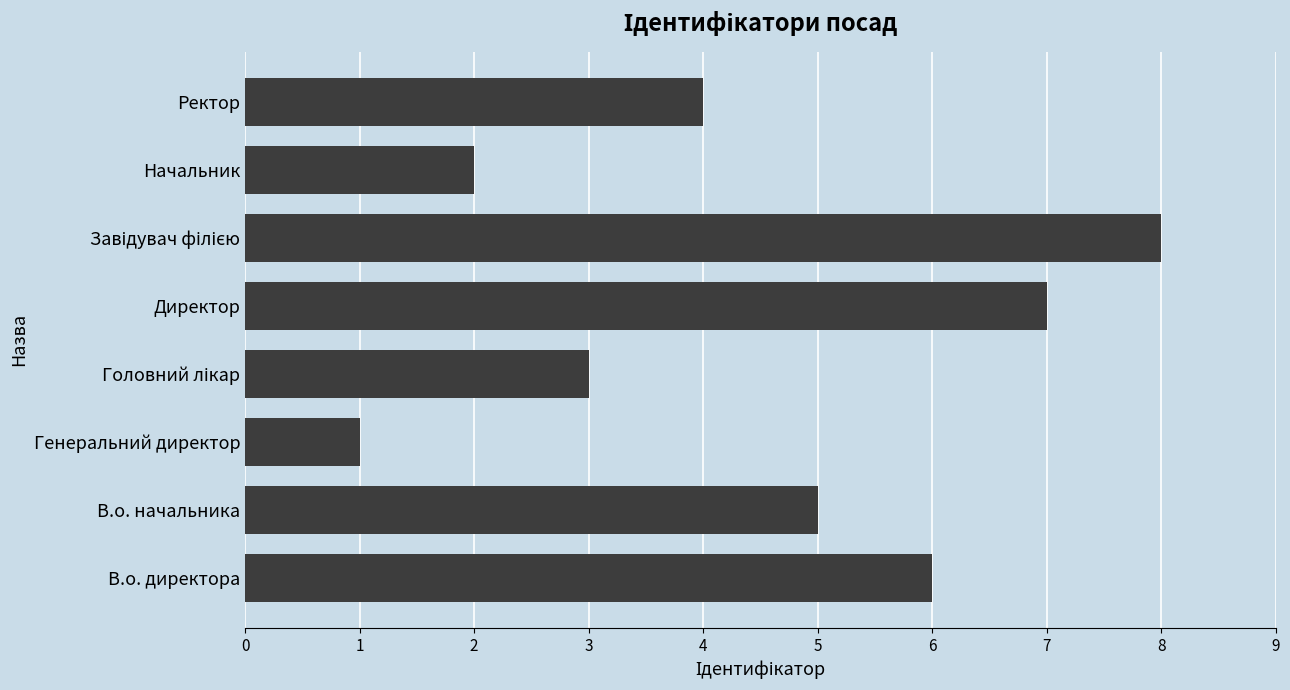

Approximately how many times larger is the value at В.о. начальника compared to Директор?

0.7